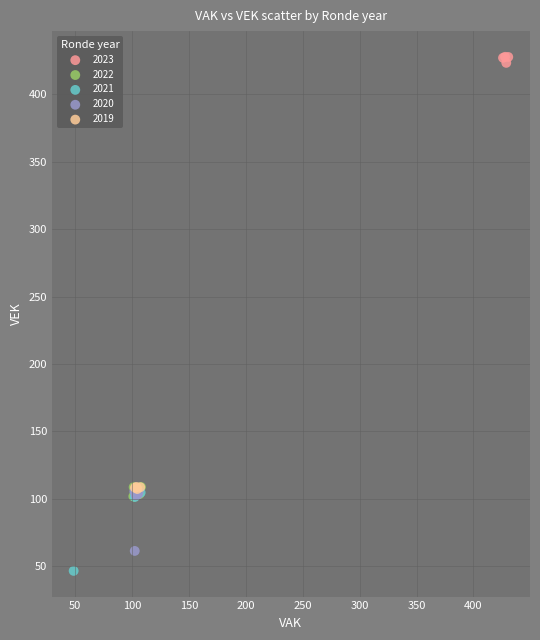

Which series reaches the minimum Y coordinate?

2021